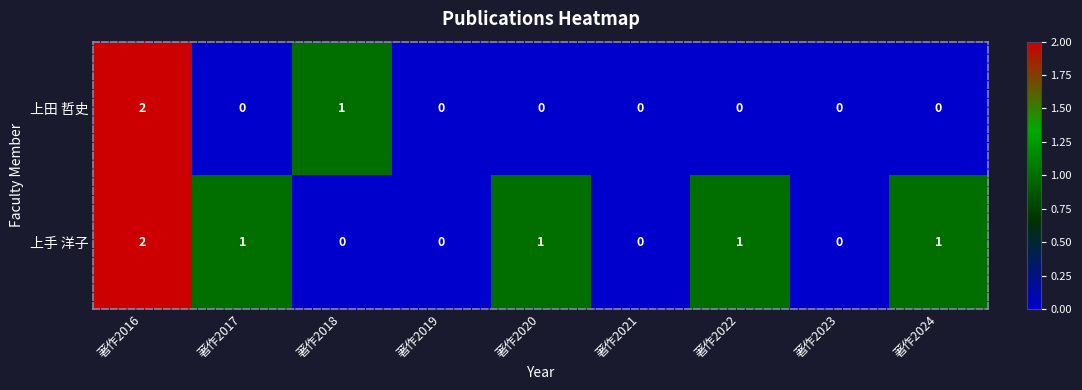

Is the value of 上手 洋子 at 著作2016 greater than the value of 上田 哲史 at 著作2019?

Yes